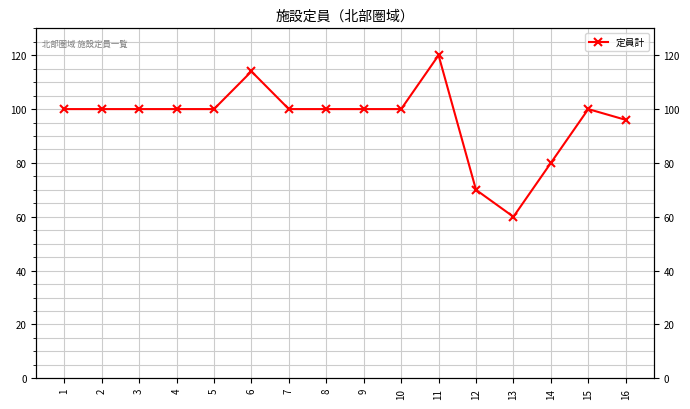

How many data points are less than 100?

4